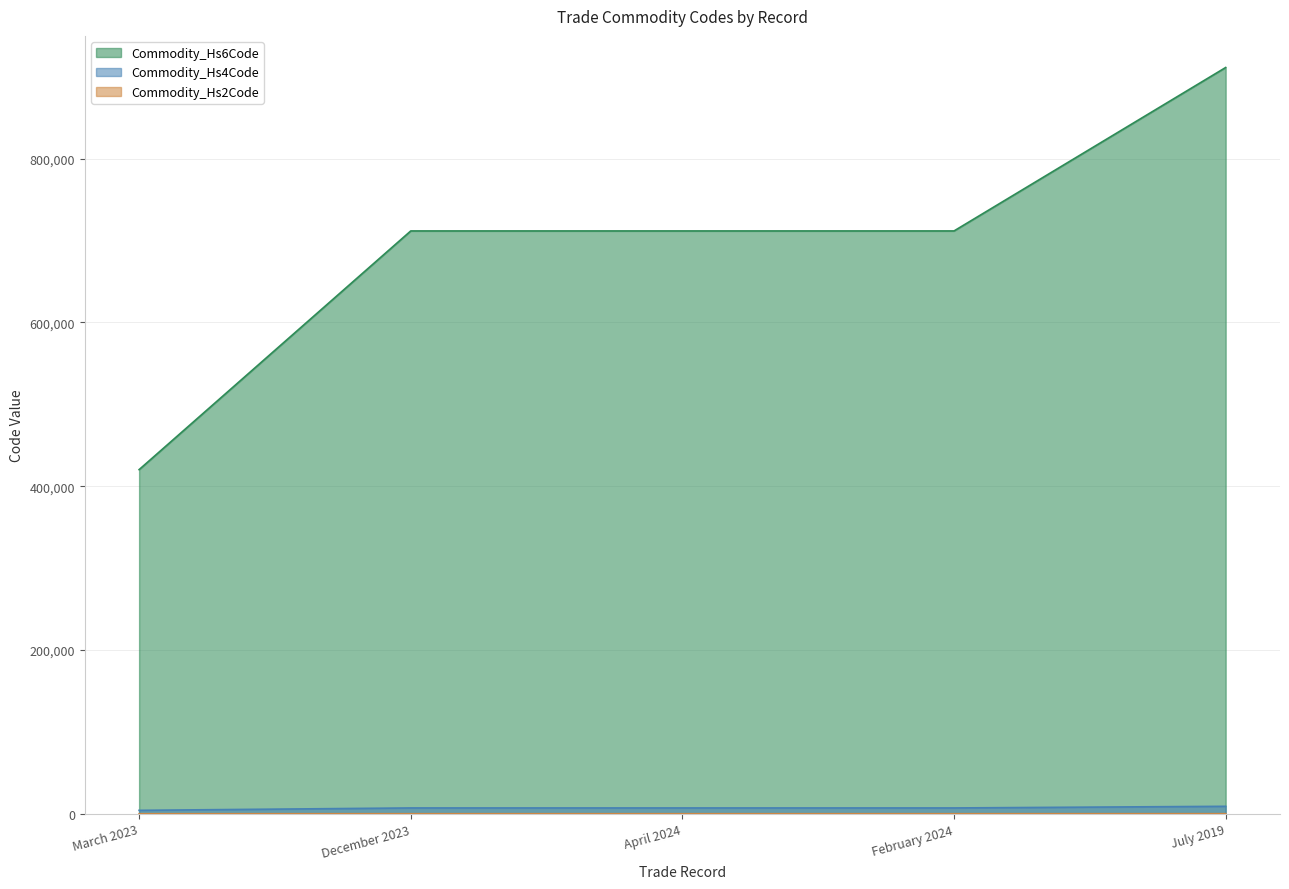

What is the label of the 2nd point from the right?

February 2024